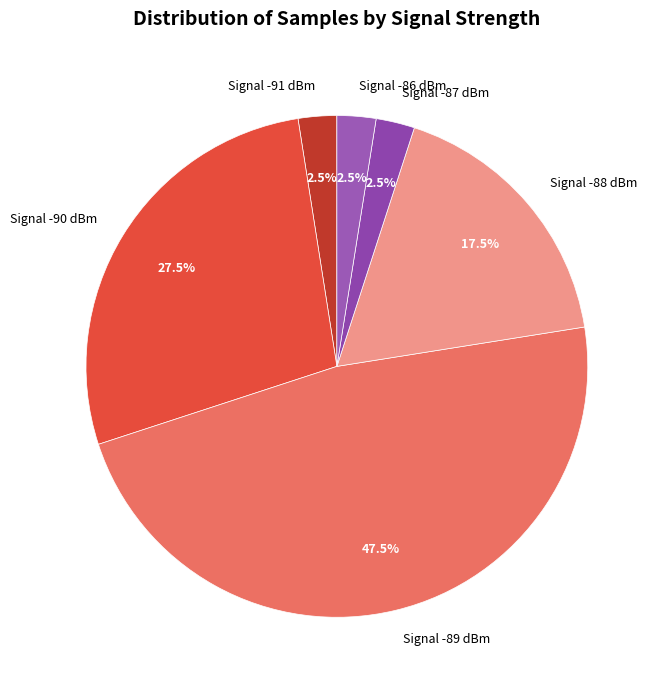

What is the largest slice in the pie chart?

Signal -89 dBm